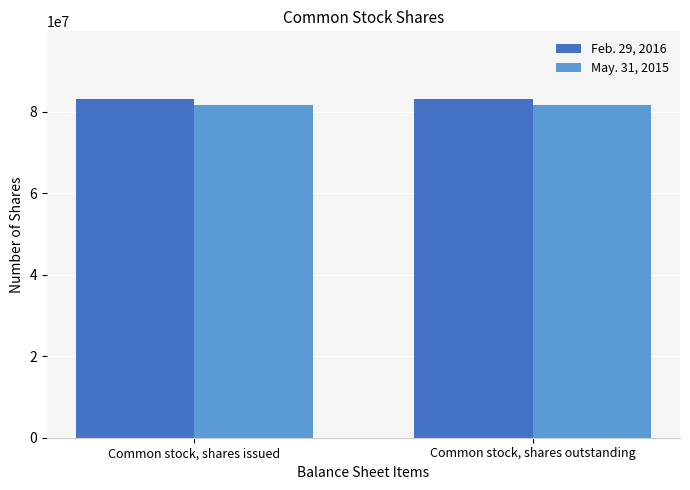

The Feb. 29, 2016 series shows 83143571 at Common stock, shares issued. True or false?

True